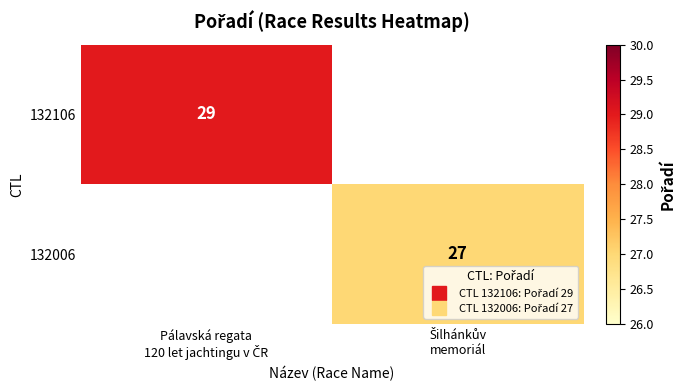

At which label does 132106 reach its peak?

Pálavská regata 120 let jachtingu v ČR